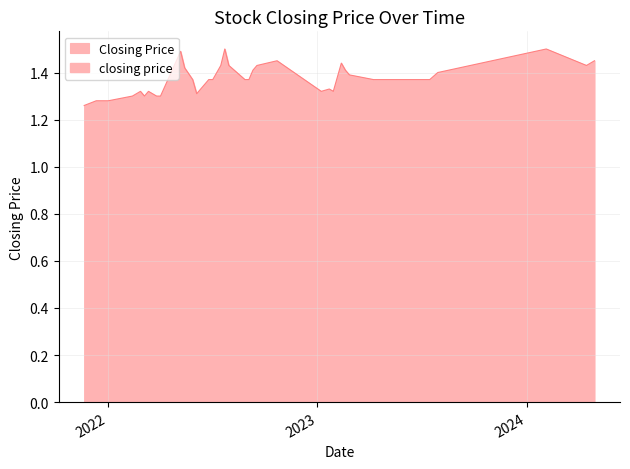

How many values are between 1 and 2?

40